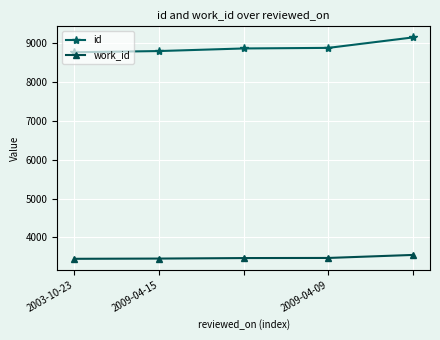

What is the maximum value for work_id?

3547